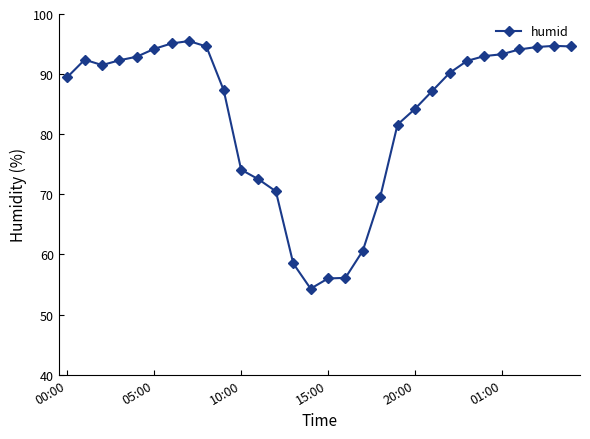

What is the value of the 15th point from the left?

54.3